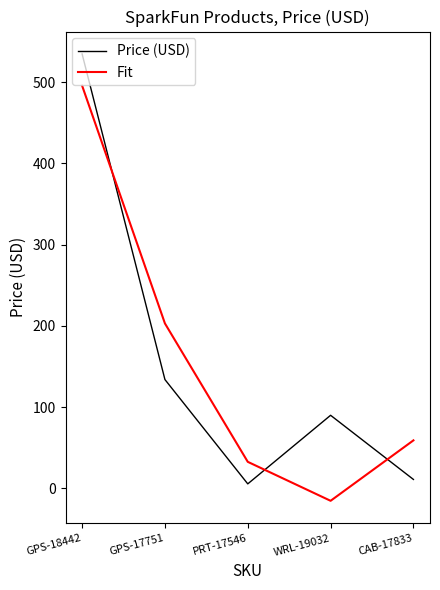

The value of Fit at CAB-17833 is 35.8. True or false?

False